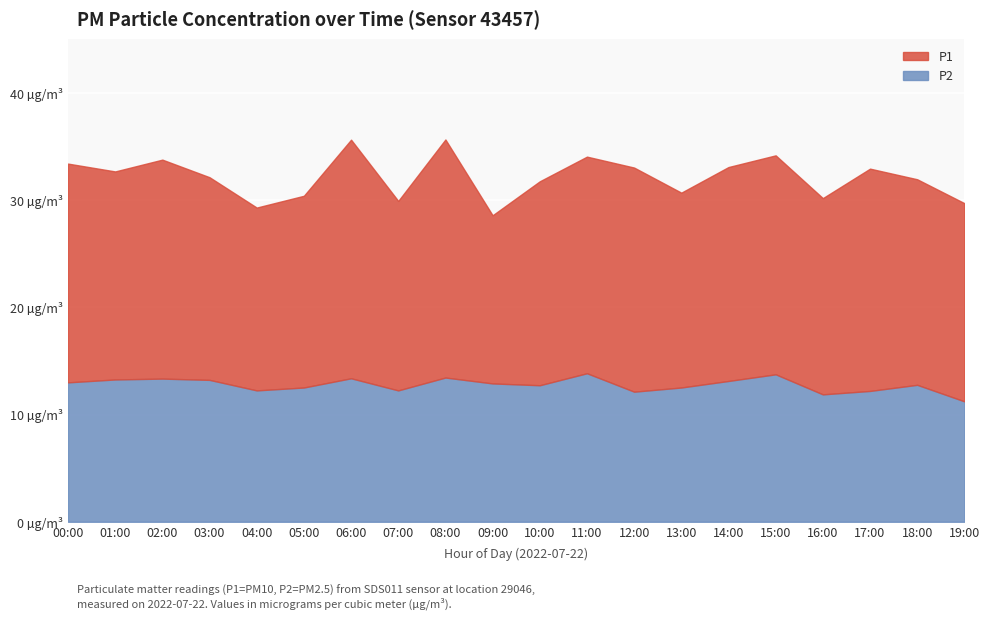

At which category does the chart reach its peak across all series?

06:00